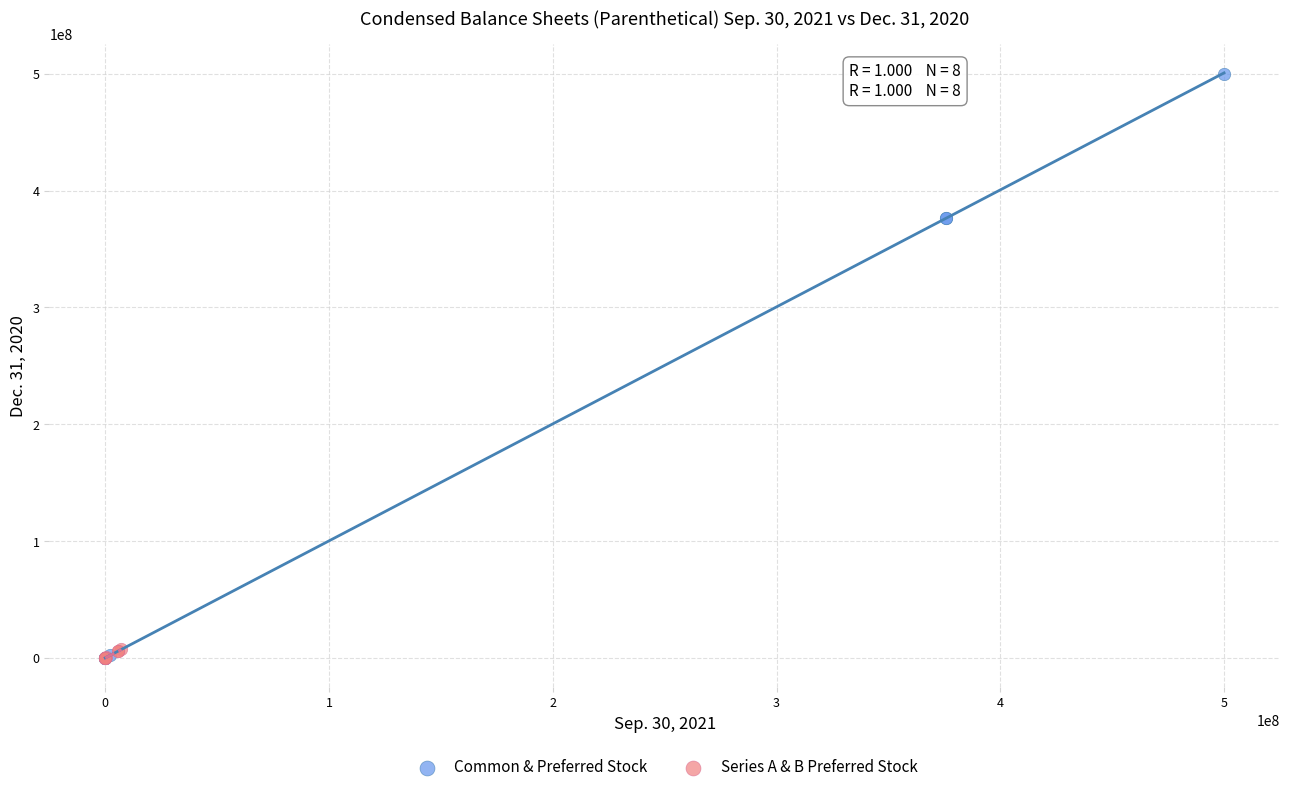

Which series has the widest spread of Y values?

Common & Preferred Stock